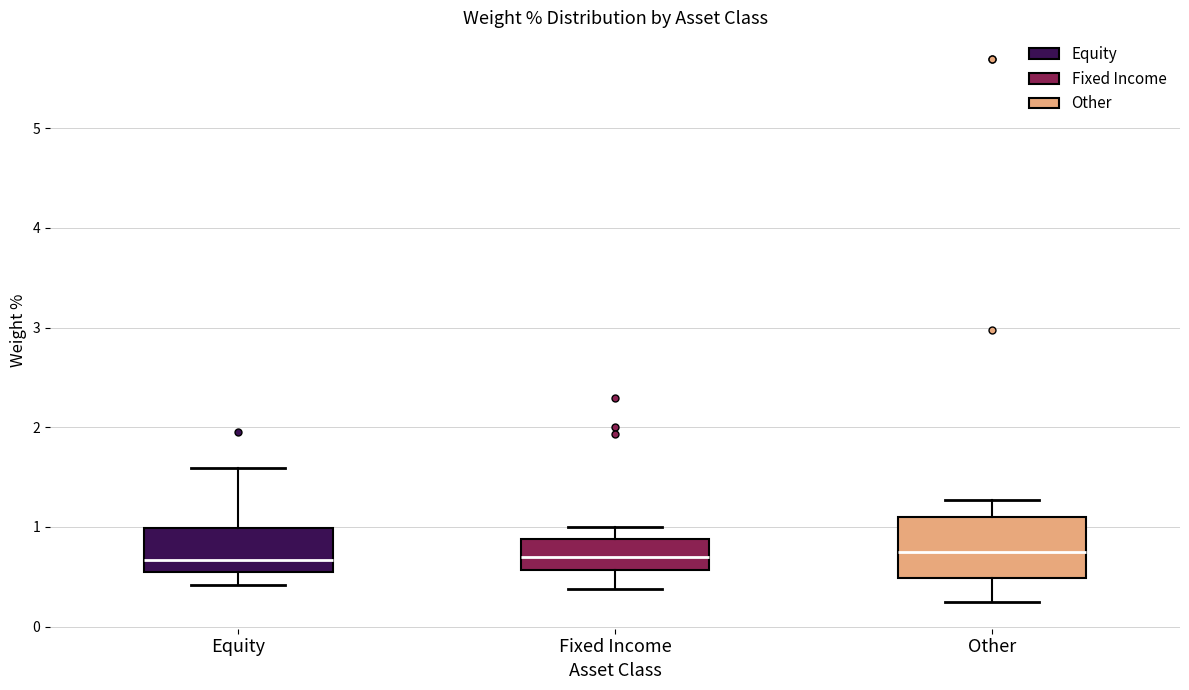

Where is the upper edge of the box for Equity on the y-axis? The values are not printed on the chart, so give them approximately, as read against the axis.

1.0